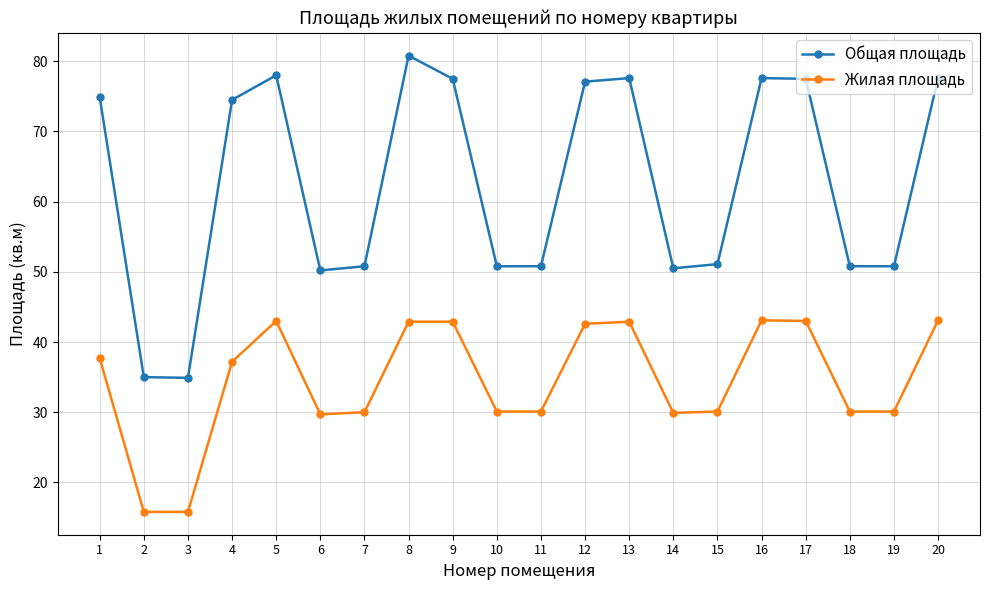

Rank the series at 19 from highest to lowest value.

Общая площадь, Жилая площадь